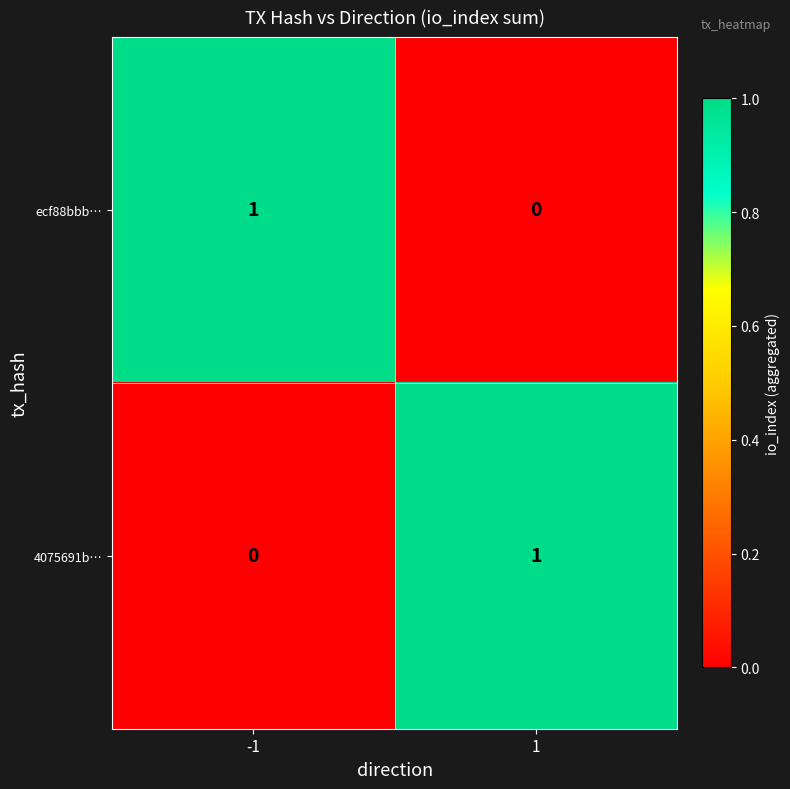

At -1, list the series in order from largest to smallest.

ecf88bbb…, 4075691b…